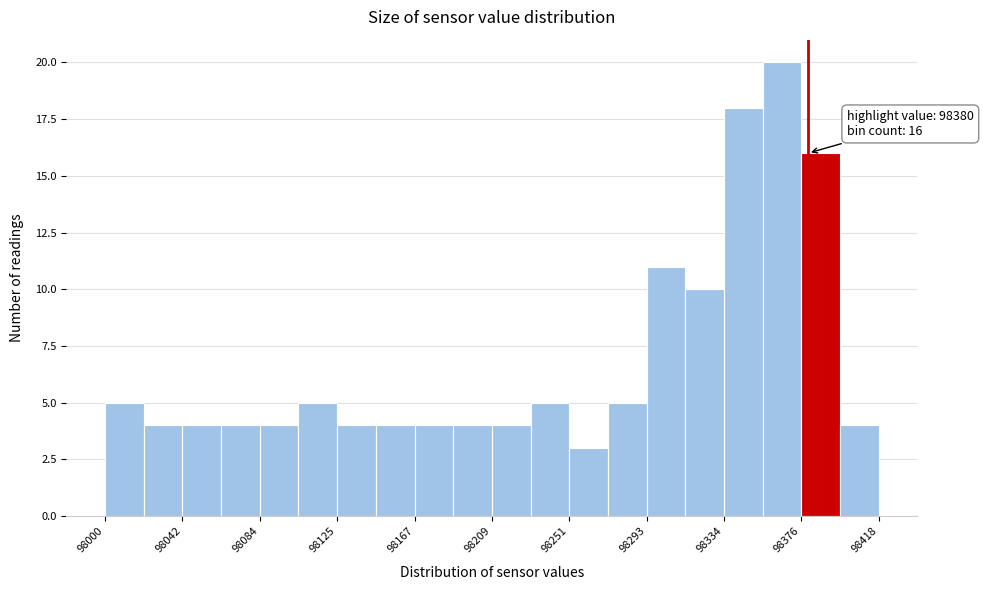

Which range on the x-axis has the tallest bar?

98355 to 98375